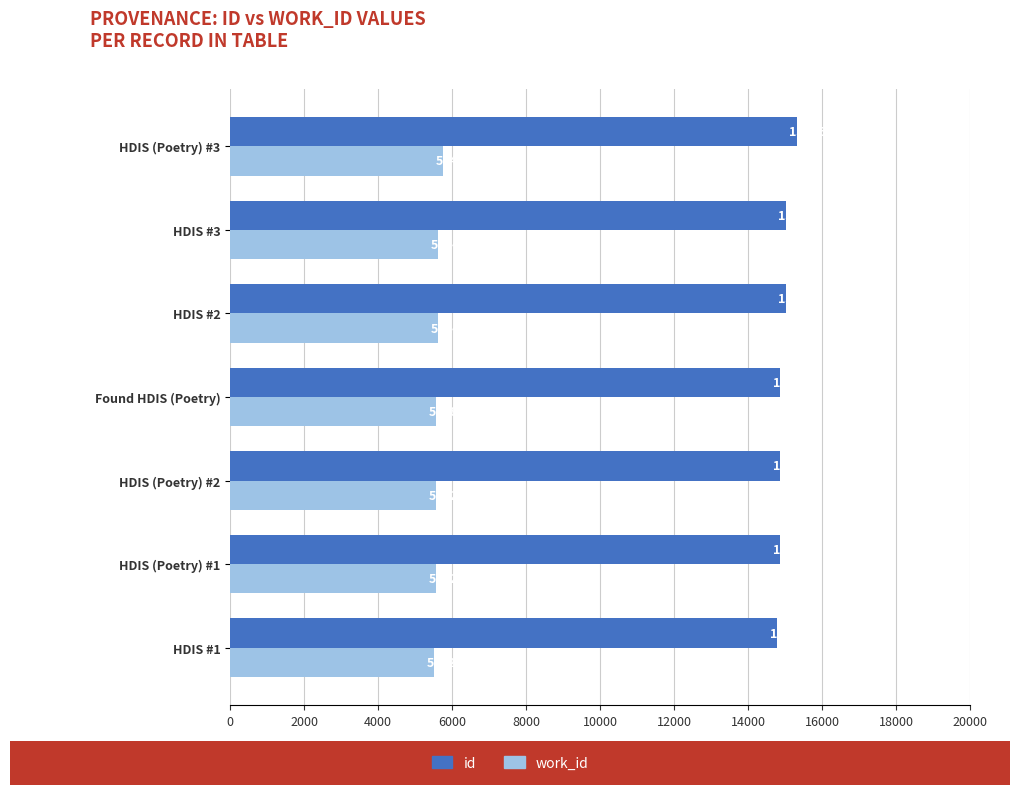

At which category does the chart reach its peak across all series?

HDIS (Poetry) #3